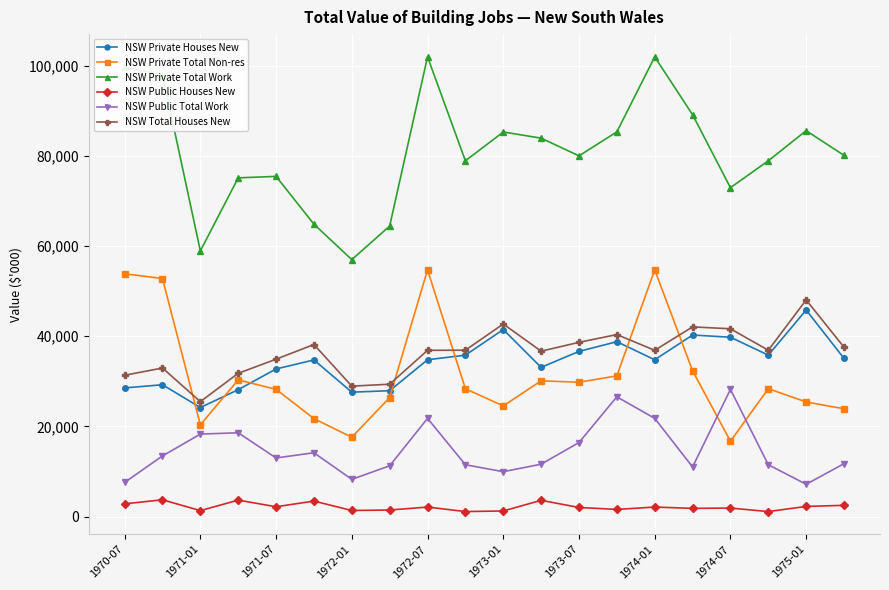

What is the value of the NSW Private Total Non-res point at the 9th from the left?

54736